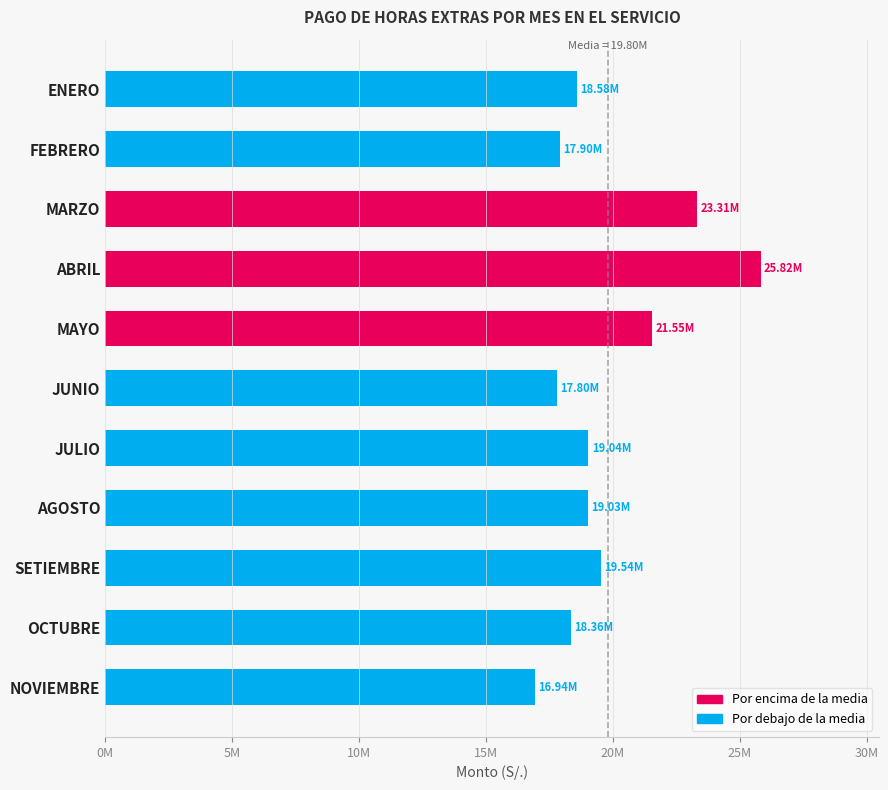

Does the chart contain any negative values?

No